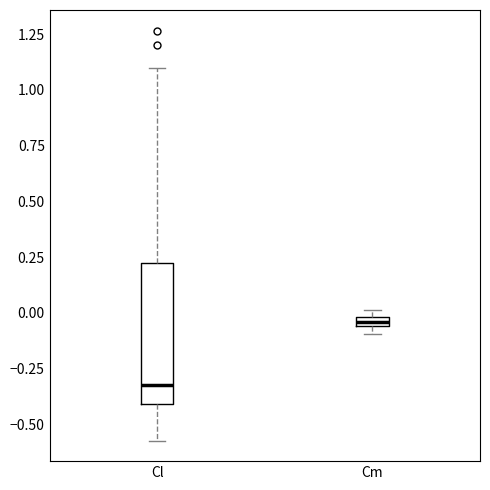

Where is the upper edge of the box for Cl on the y-axis? The values are not printed on the chart, so give them approximately, as read against the axis.

0.25